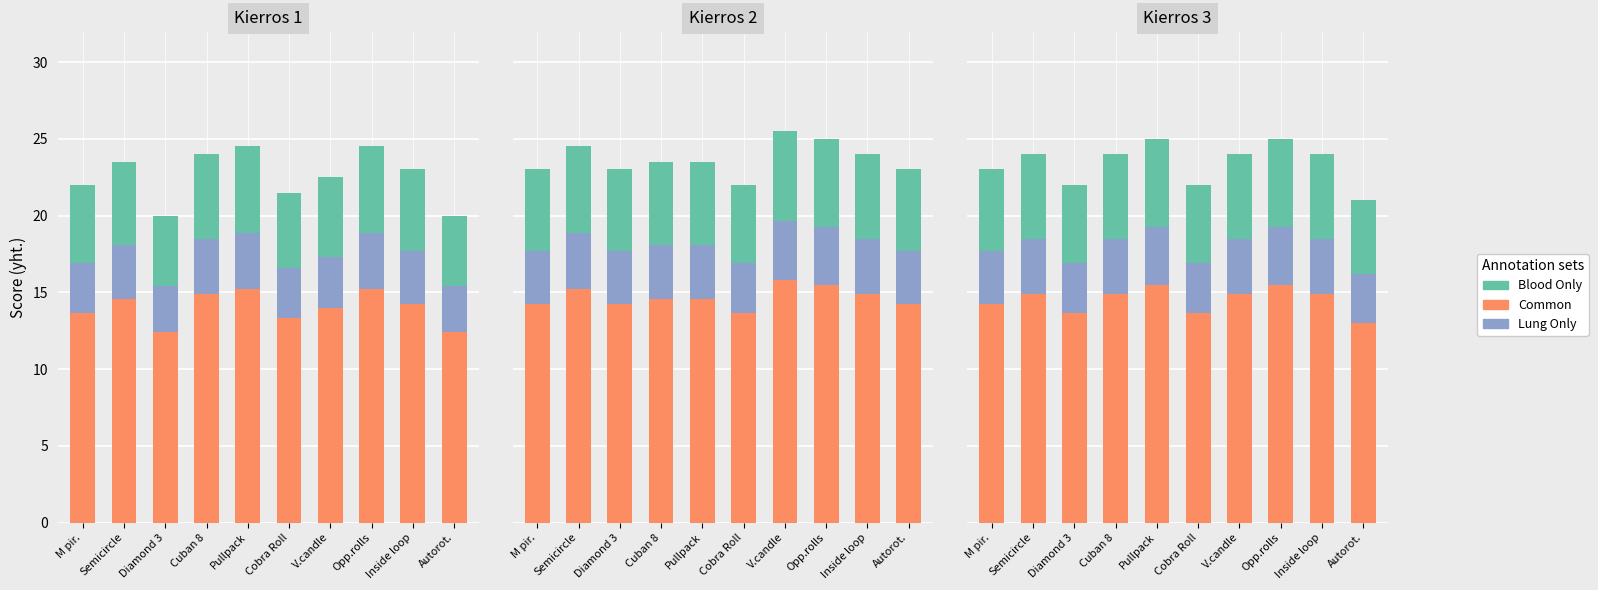

Rank the series at Opp.rolls from highest to lowest value.

Common, Blood Only, Lung Only